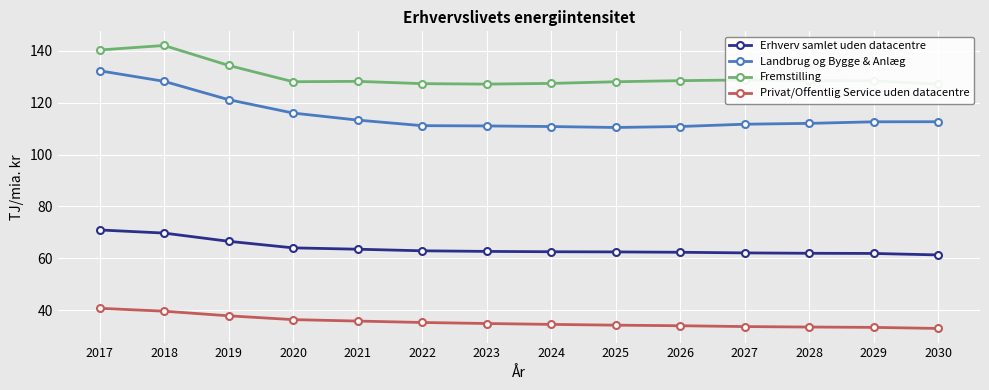

Is this an area chart (filled region under the line)?

No